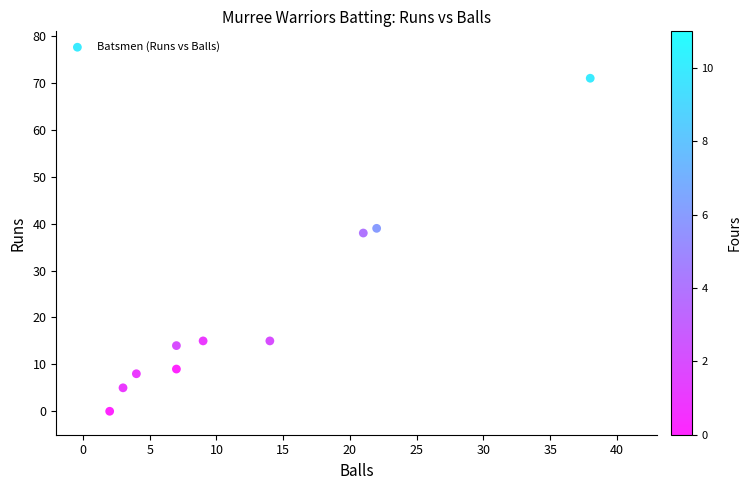

What is the range of X values (max minus min)?

36